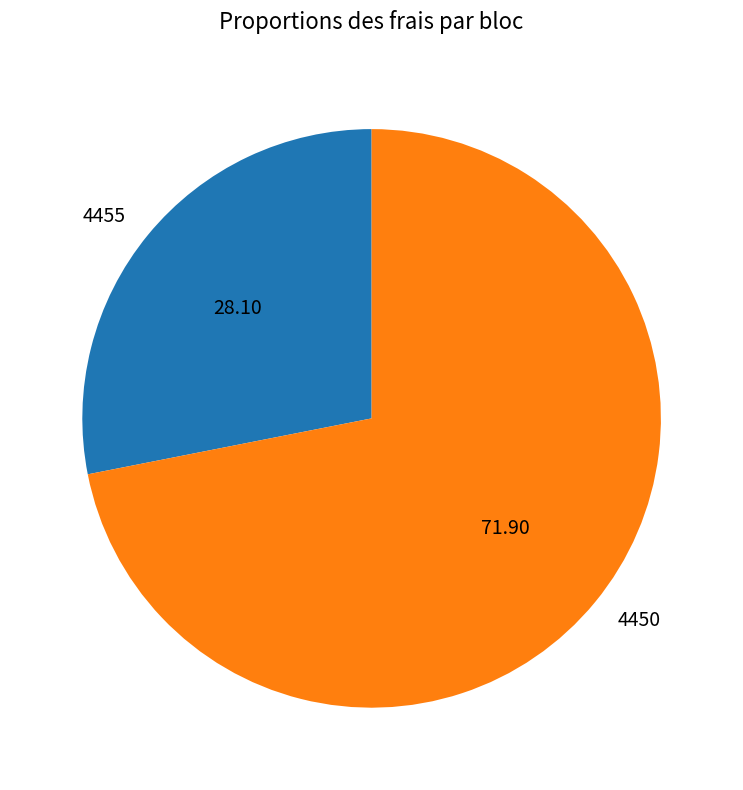

Is the sum of 4455 and 4450 greater than half?

Yes